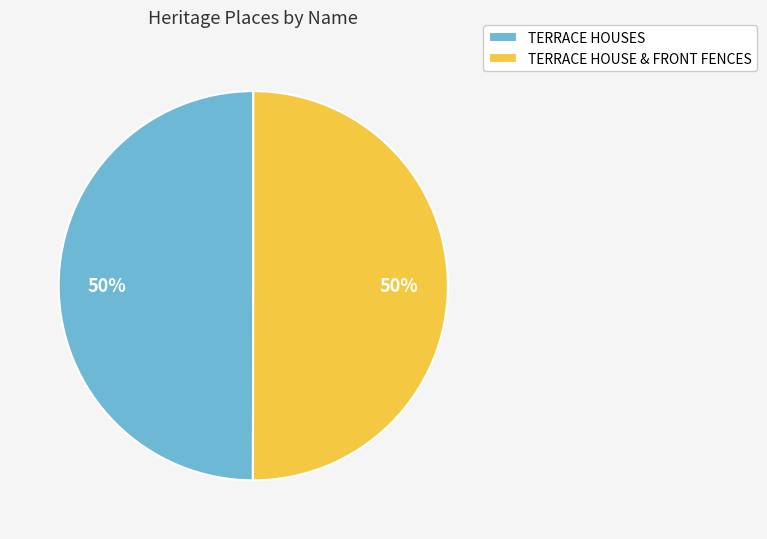

Count the number of slices in the pie.

2